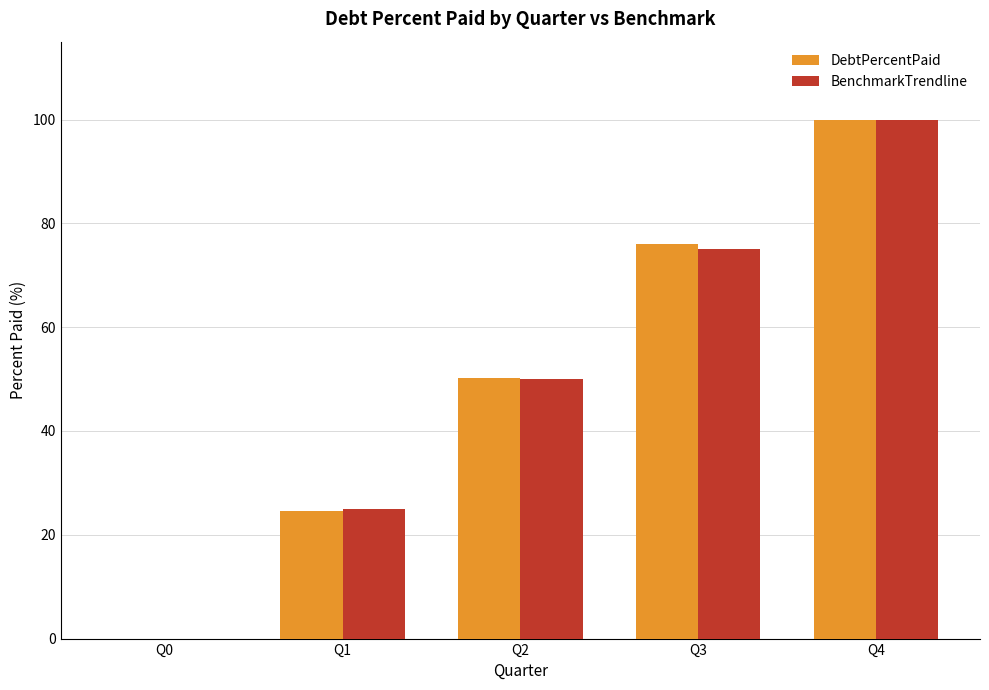

What are all the series names shown in the legend?

DebtPercentPaid, BenchmarkTrendline